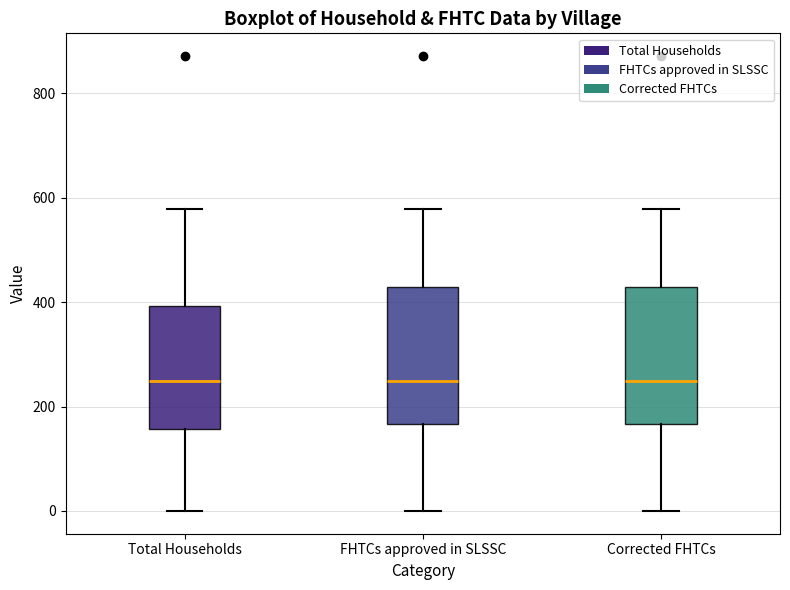

Where does the median line of the box for Total Households sit on the y-axis? The values are not printed on the chart, so give them approximately, as read against the axis.

240